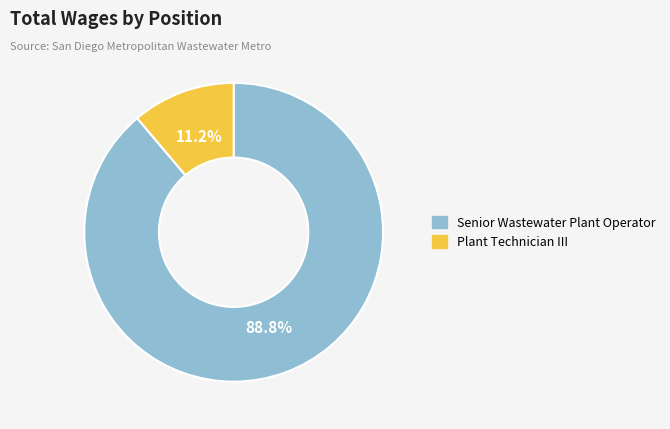

To the nearest percent, what portion does Senior Wastewater Plant Operator represent?

89%